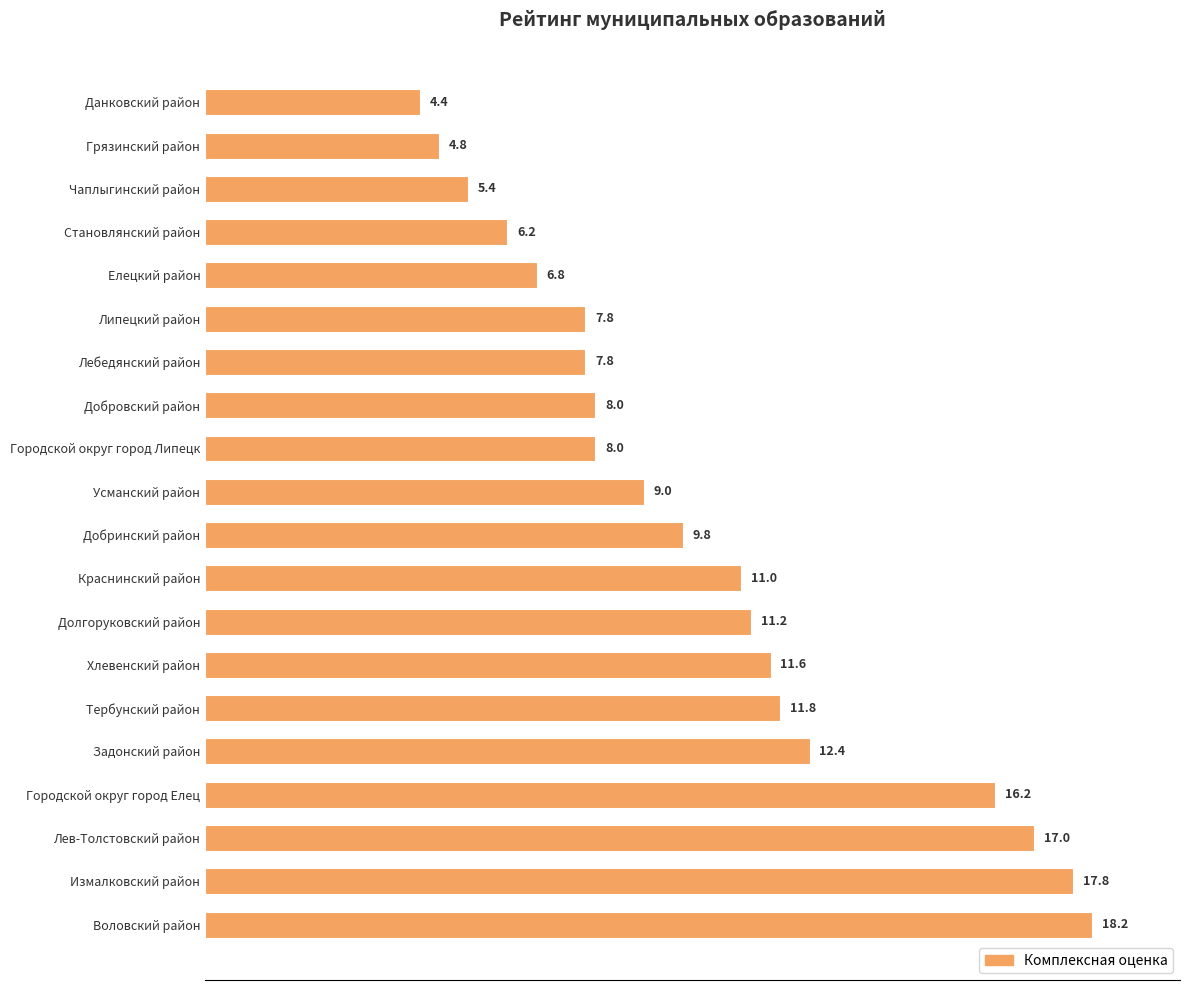

What is the greatest value displayed?

18.2